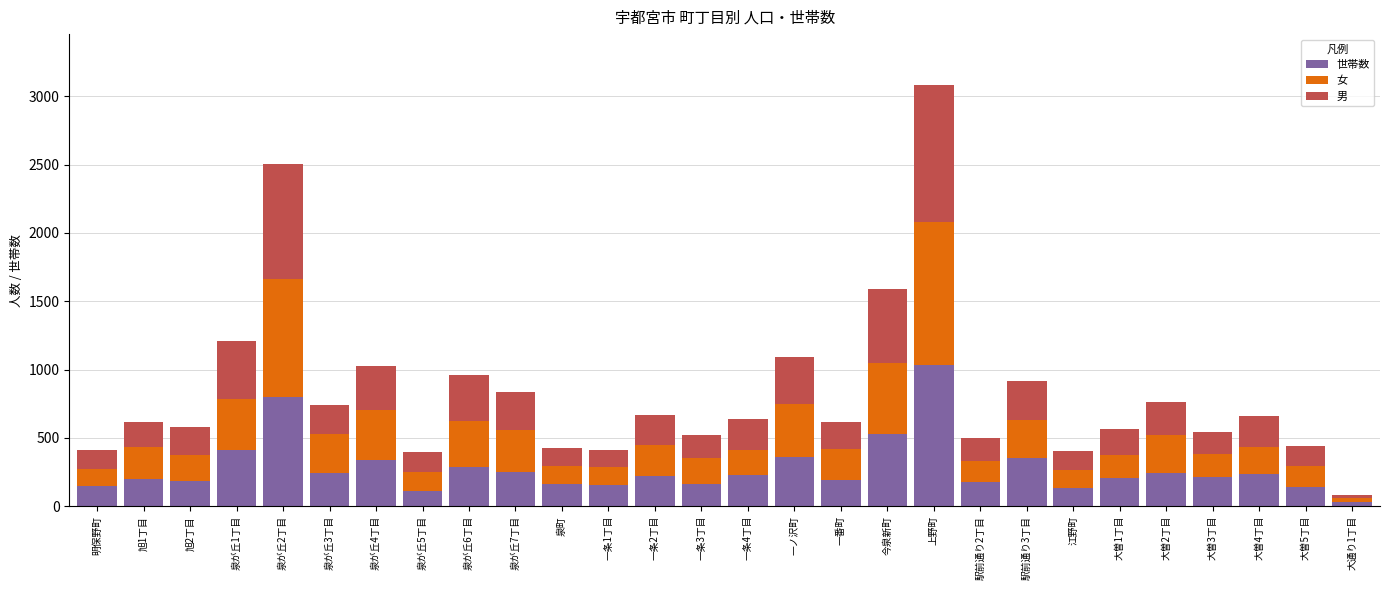

What is the total value across all series at 明保野町?

409